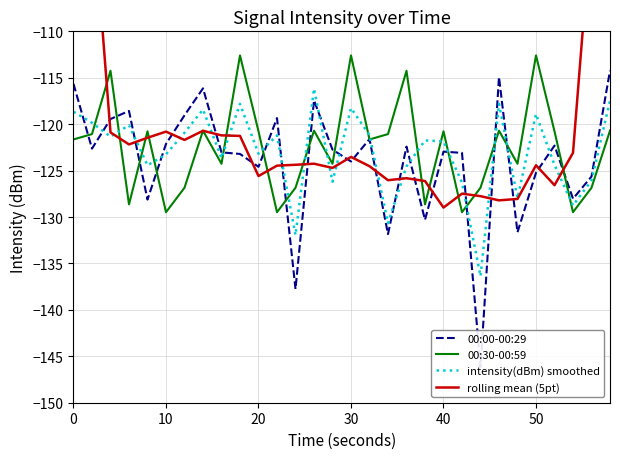

How many intersections are there between intensity(dBm) smoothed and 00:30-00:59?

18